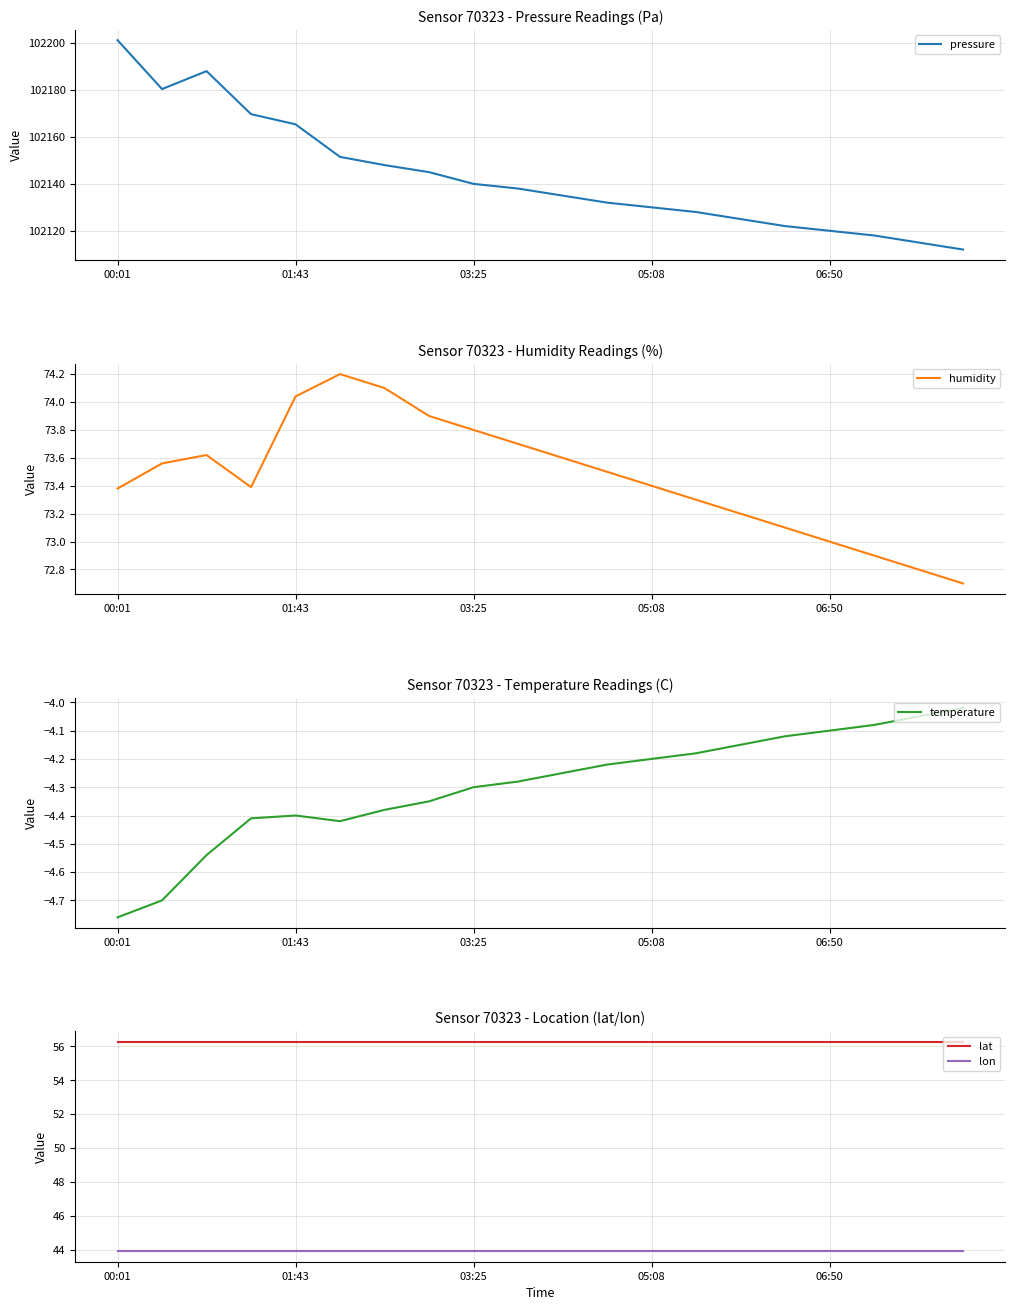

True or false: lon has more than 1 points higher than both neighbors.

False